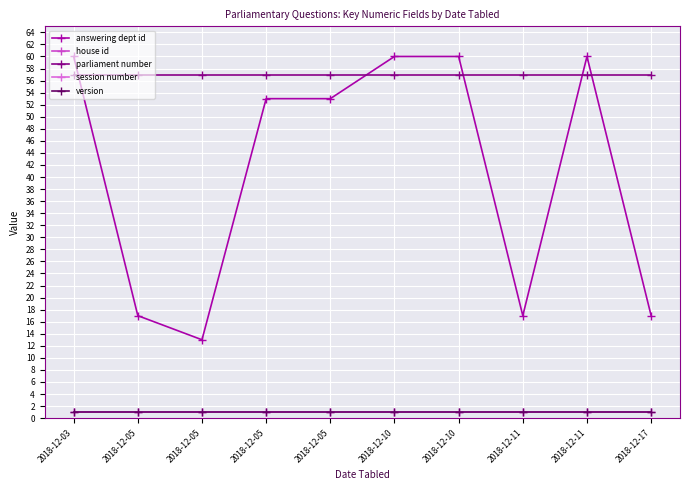

Reading left to right, what are all the values shown in this chart?

answering dept id: 60	17	13	53	53	60	60	17	60	17
house id: 1	1	1	1	1	1	1	1	1	1
parliament number: 57	57	57	57	57	57	57	57	57	57
session number: 1	1	1	1	1	1	1	1	1	1
version: 1	1	1	1	1	1	1	1	1	1